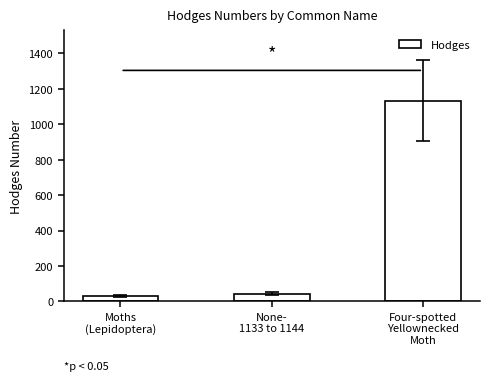

Approximately how many times larger is the value at Four-spotted
Yellownecked
Moth compared to None-
1133 to 1144?

27.0